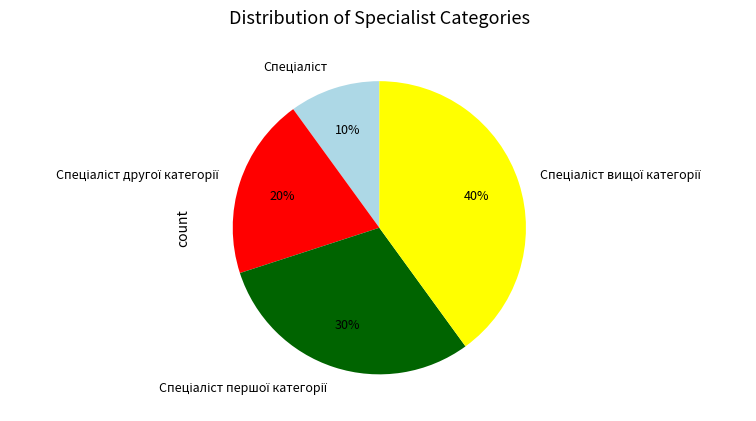

To the nearest percent, what is the difference between the largest and smallest slice percentages?

30%